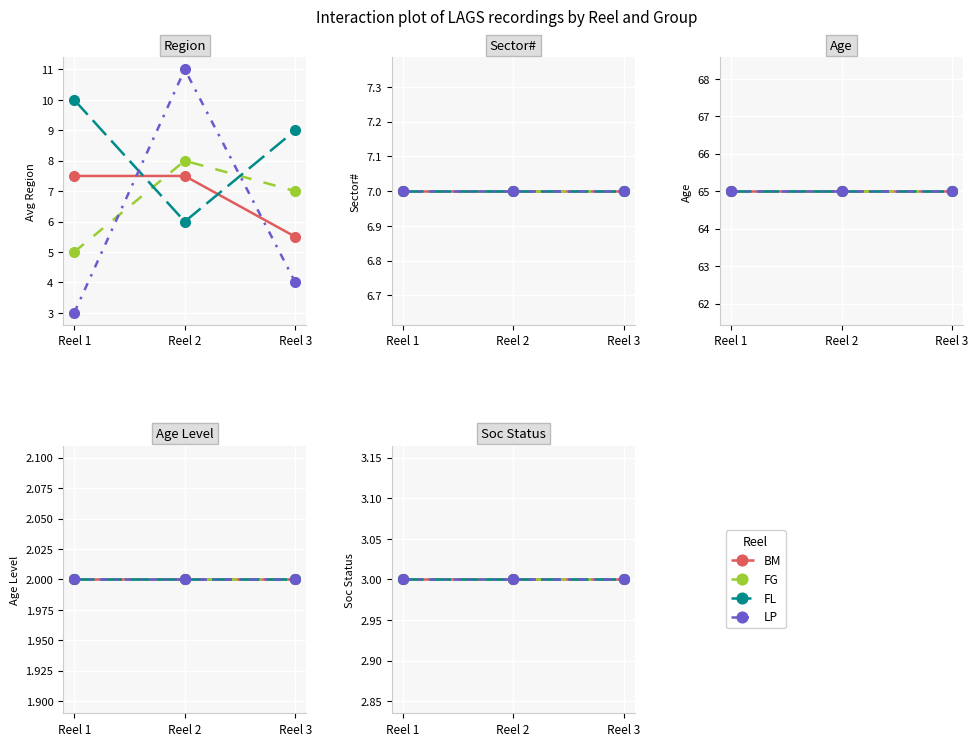

Rank the categories by Age value from highest to lowest.

Reel 1, Reel 2, Reel 3